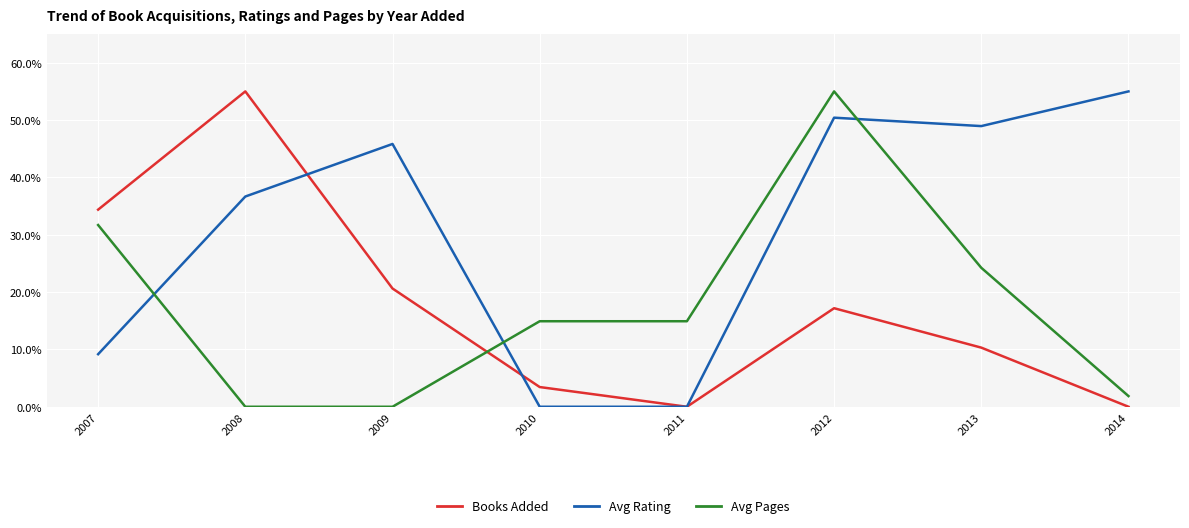

Between 2009 and 2011, which series saw the biggest shift?

Avg Rating